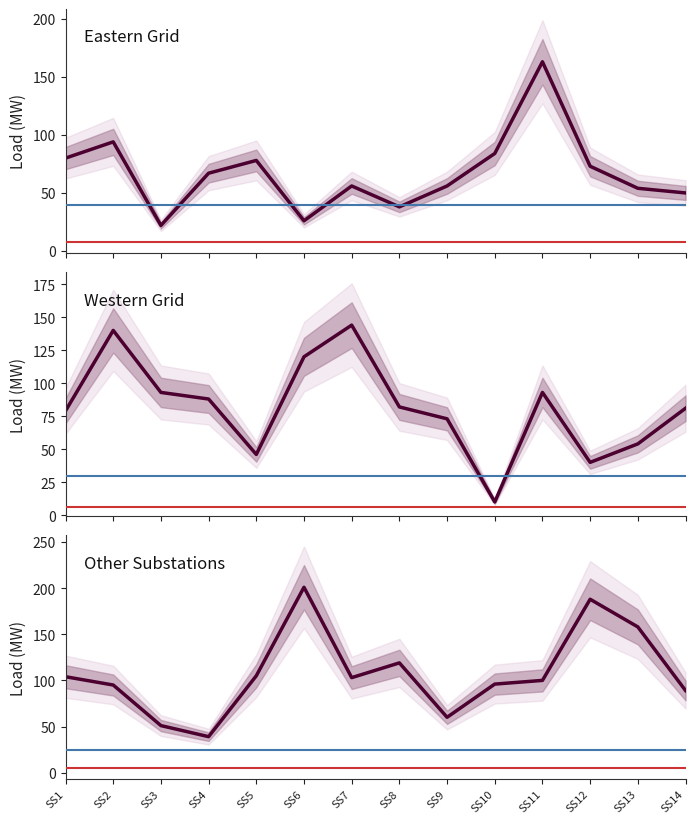

In Western Grid, how many points are higher than both neighbors (excluding endpoints)?

3